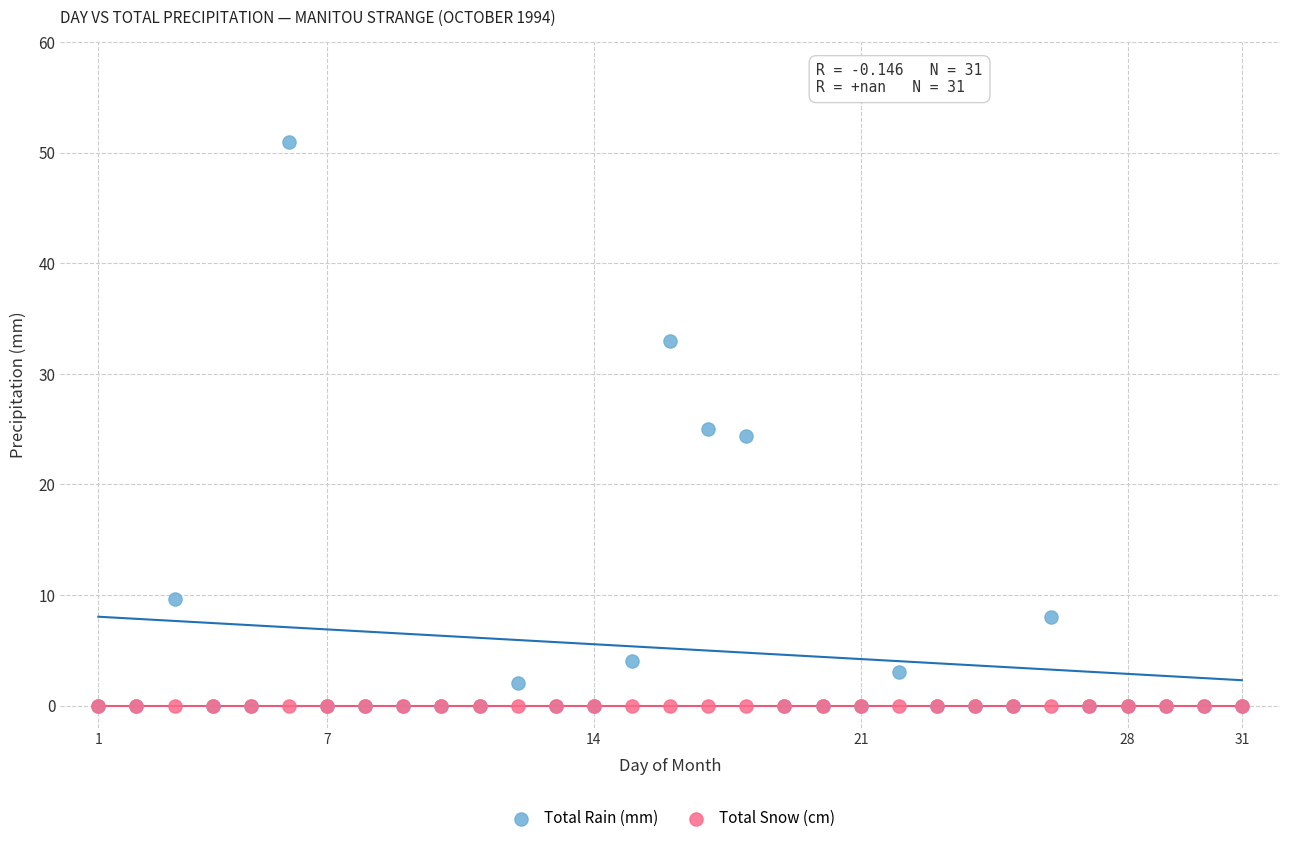

What are all the series names shown in the legend?

Total Rain (mm), Total Snow (cm)